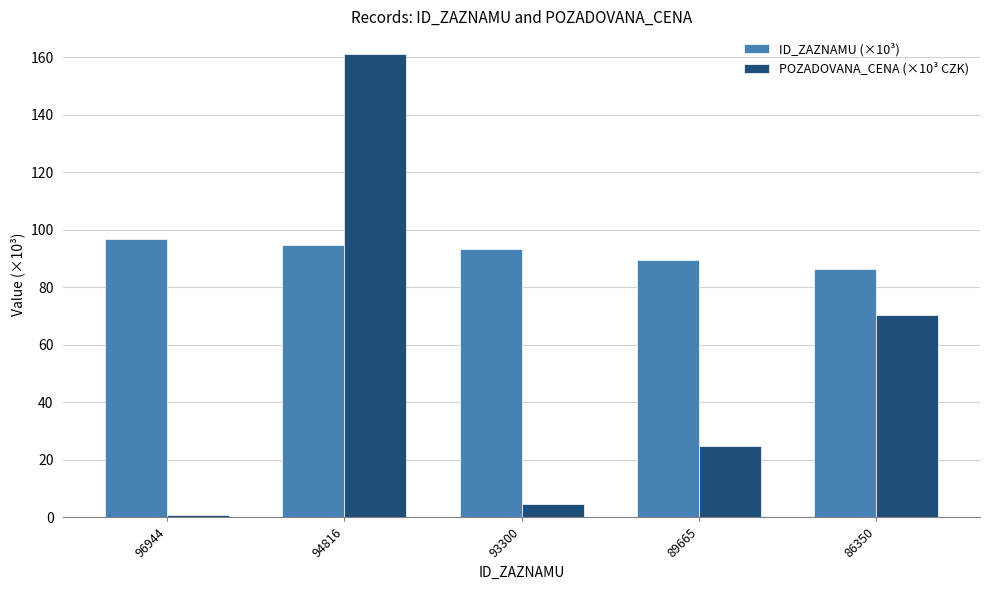

What is the sum of the ID_ZAZNAMU (×10³) values at 94816 and 93300?

188.1